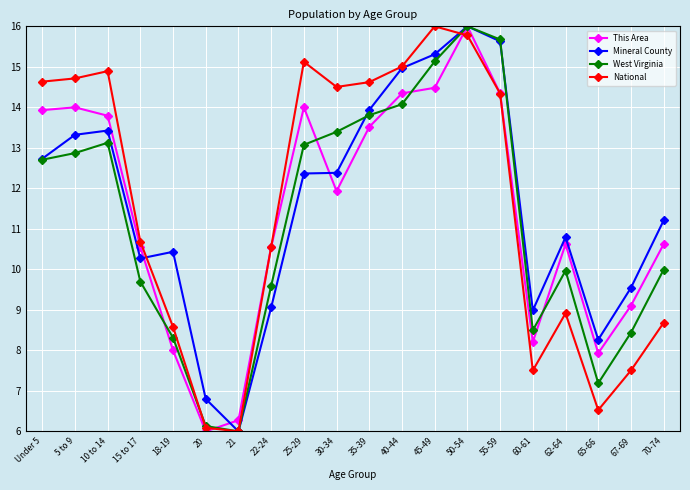

How many lines are shown in the chart?

4